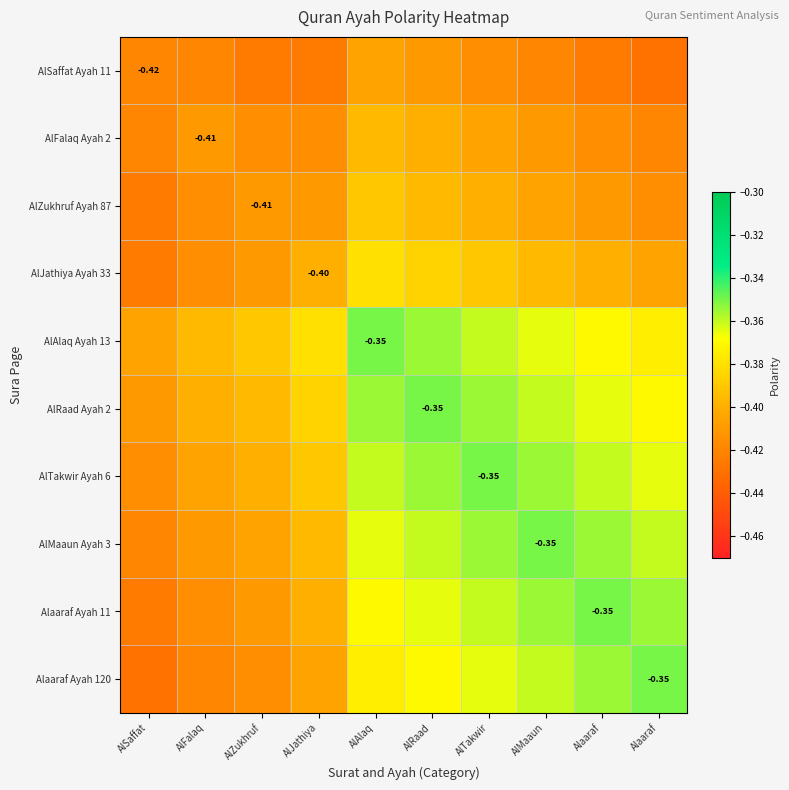

The AlMaaun Ayah 3 series shows -0.4 at AlAlaq. True or false?

True